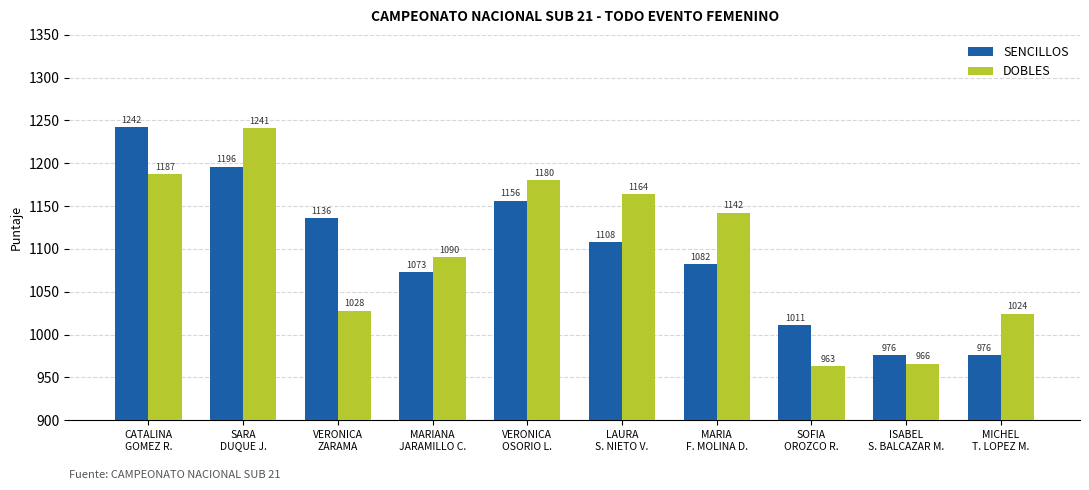

True or false: SENCILLOS has a value of 1011 at SOFIA
OROZCO R..

True